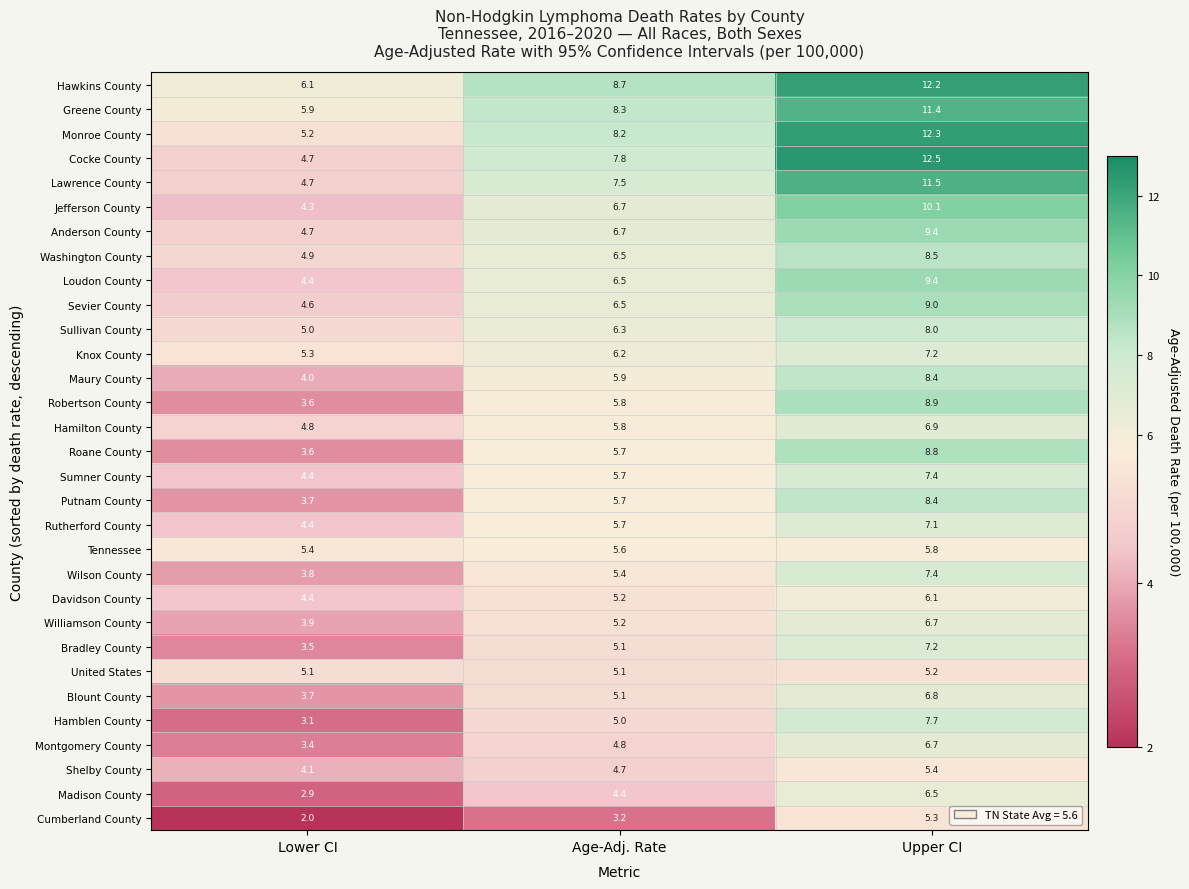

Rank the categories by Hamblen County value from lowest to highest.

Lower CI, Age-Adj. Rate, Upper CI